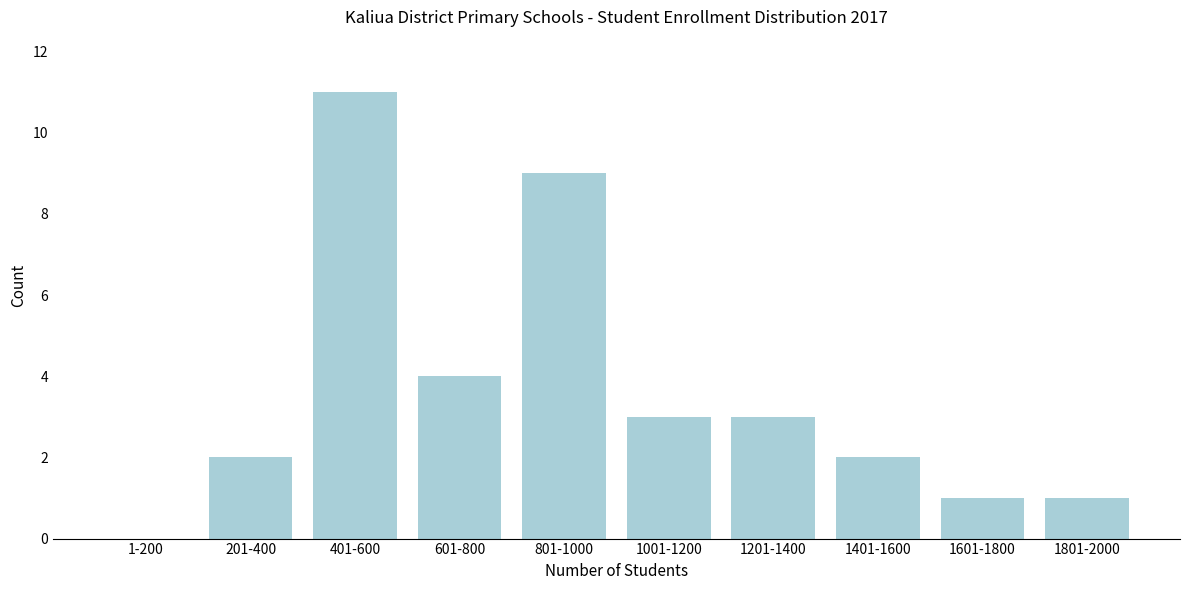

What is the greatest value displayed?

11